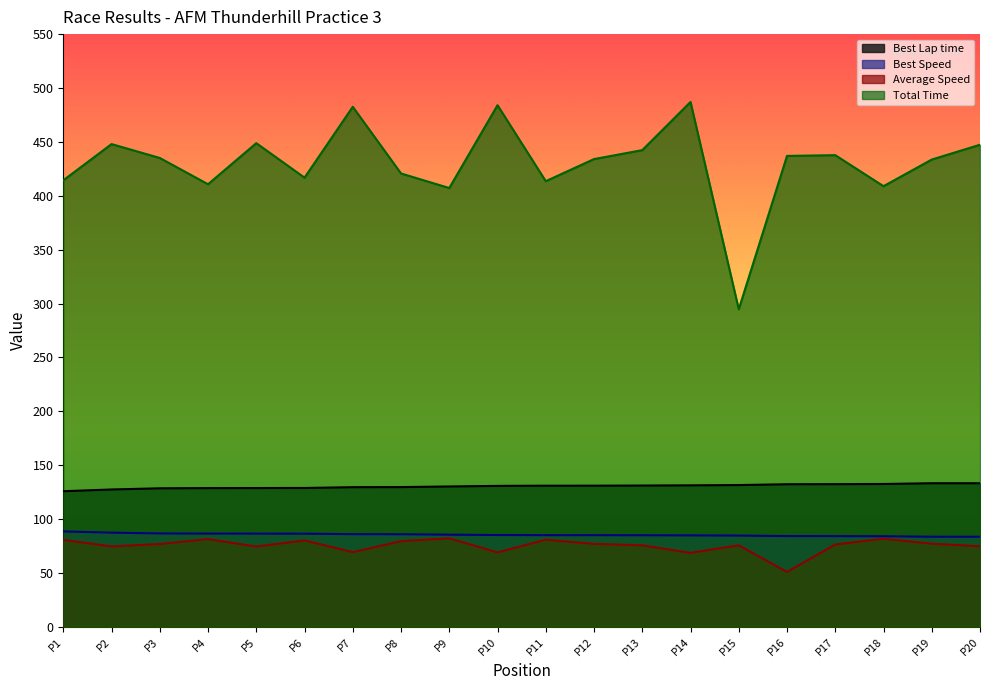

What is the lowest value of the Average Speed series?

51.1